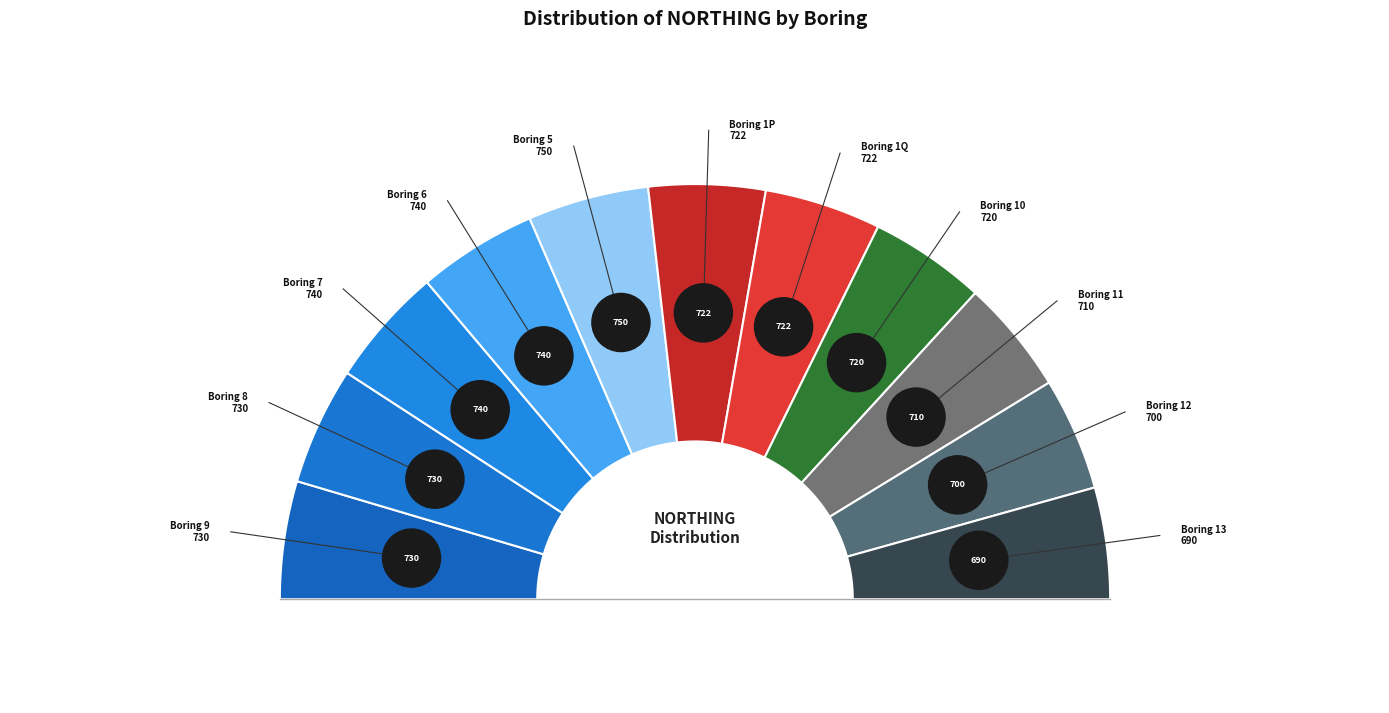

Does 10 represent more than half of the total?

No